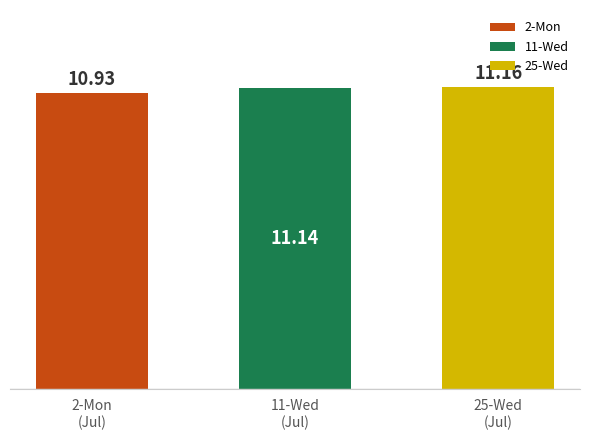

What value does the data have at 2-Mon
(Jul)?

10.9